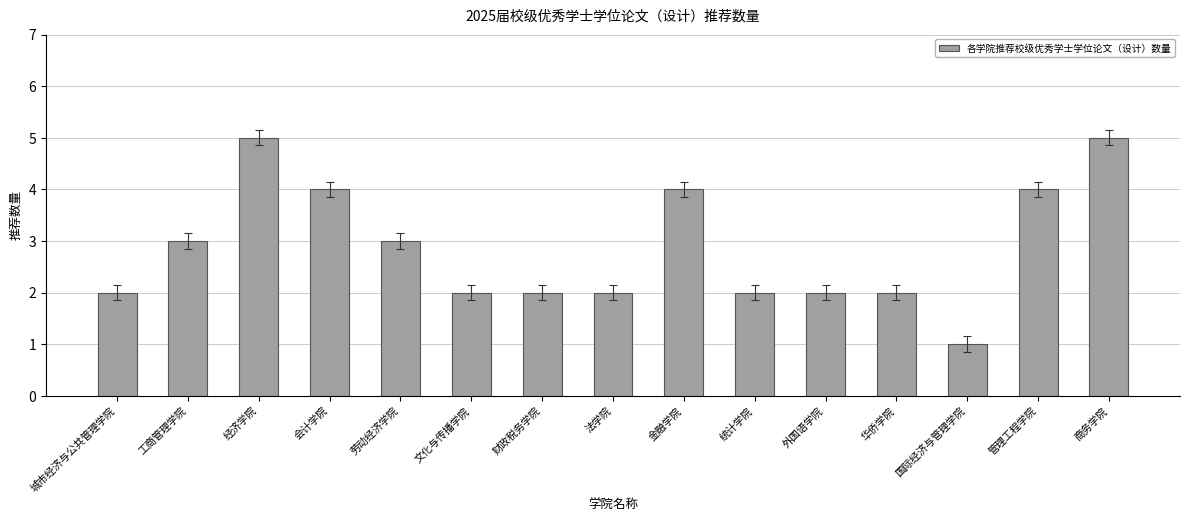

What is the maximum value shown in the chart?

5